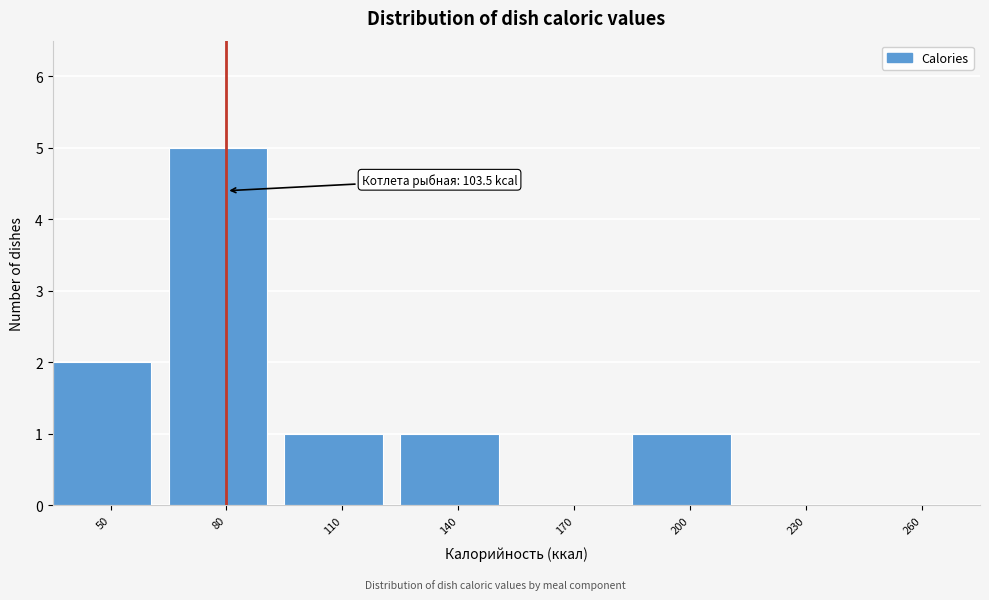

Reading left to right, transcribe all the data shown in this chart.

50=2	80=5	110=1	140=1	170=0	200=1	230=0	260=0